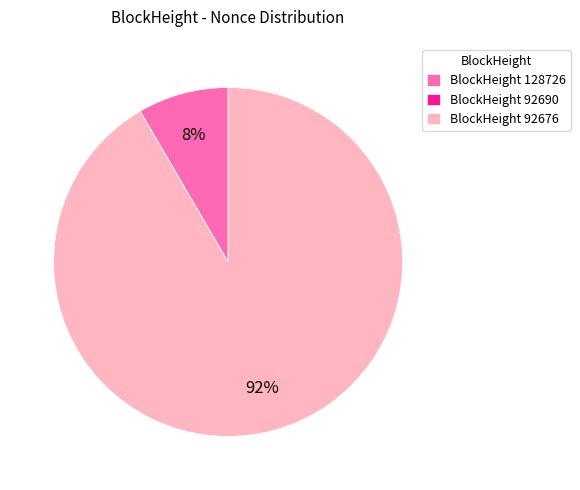

The BlockHeight 92676 slice represents 92% of the pie. True or false?

True